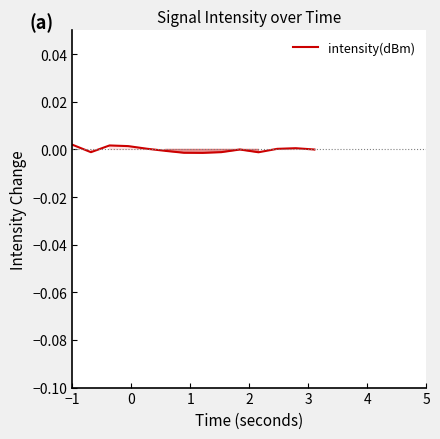

Does the chart display data point markers on the line(s)?

No